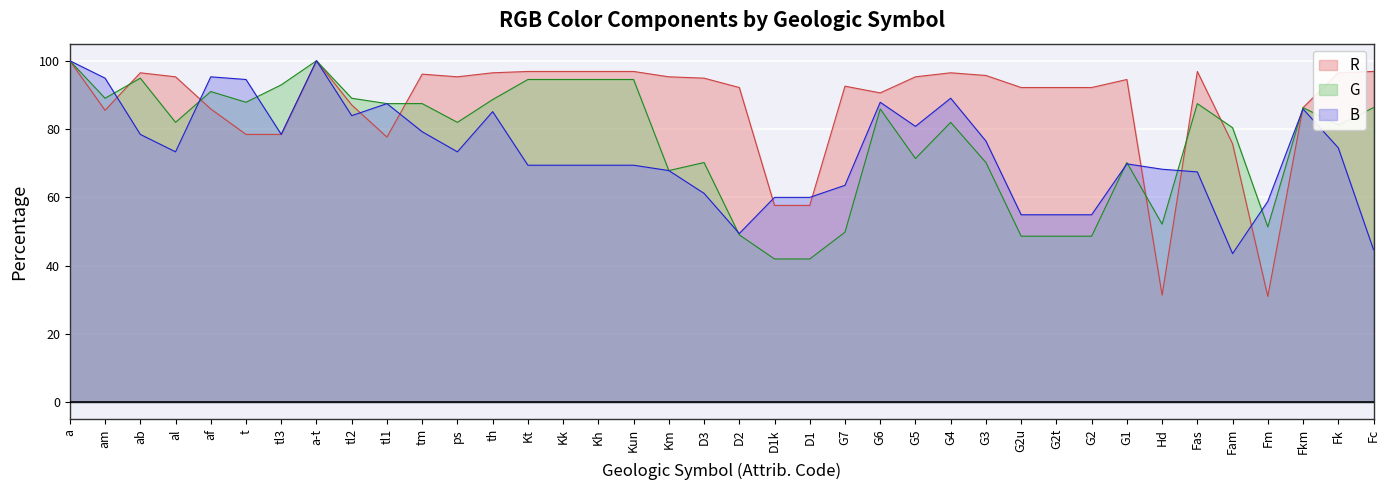

Reading left to right, transcribe all the data shown in this chart.

R: 100.0	85.5	96.5	95.3	85.9	78.4	78.4	100.0	87.1	77.6	96.1	95.3	96.5	96.9	96.9	96.9	96.9	95.3	94.9	92.2	57.6	57.6	92.5	90.6	95.3	96.5	95.7	92.2	92.2	92.2	94.5	31.4	96.9	75.7	31.0	86.3	96.5	96.9
G: 100.0	89.0	94.9	82.0	91.0	87.8	92.9	100.0	89.0	87.5	87.5	82.0	88.6	94.5	94.5	94.5	94.5	67.8	70.2	49.0	42.0	42.0	49.8	85.9	71.4	82.0	70.2	48.6	48.6	48.6	70.2	52.2	87.5	80.4	51.4	86.3	81.2	86.3
B: 100.0	94.9	78.4	73.3	95.3	94.5	78.4	100.0	83.9	87.5	79.2	73.3	85.1	69.4	69.4	69.4	69.4	67.8	61.2	49.4	60.0	60.0	63.5	87.8	80.8	89.0	76.5	54.9	54.9	54.9	69.8	68.2	67.5	43.5	58.8	85.9	74.5	44.7